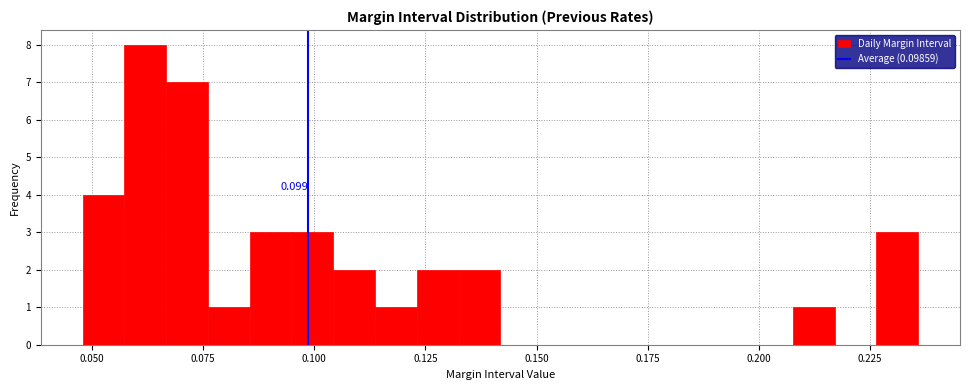

Around what value on the x-axis is the tallest bar? Give the approximate position of its centre, as read against the axis.

0.060